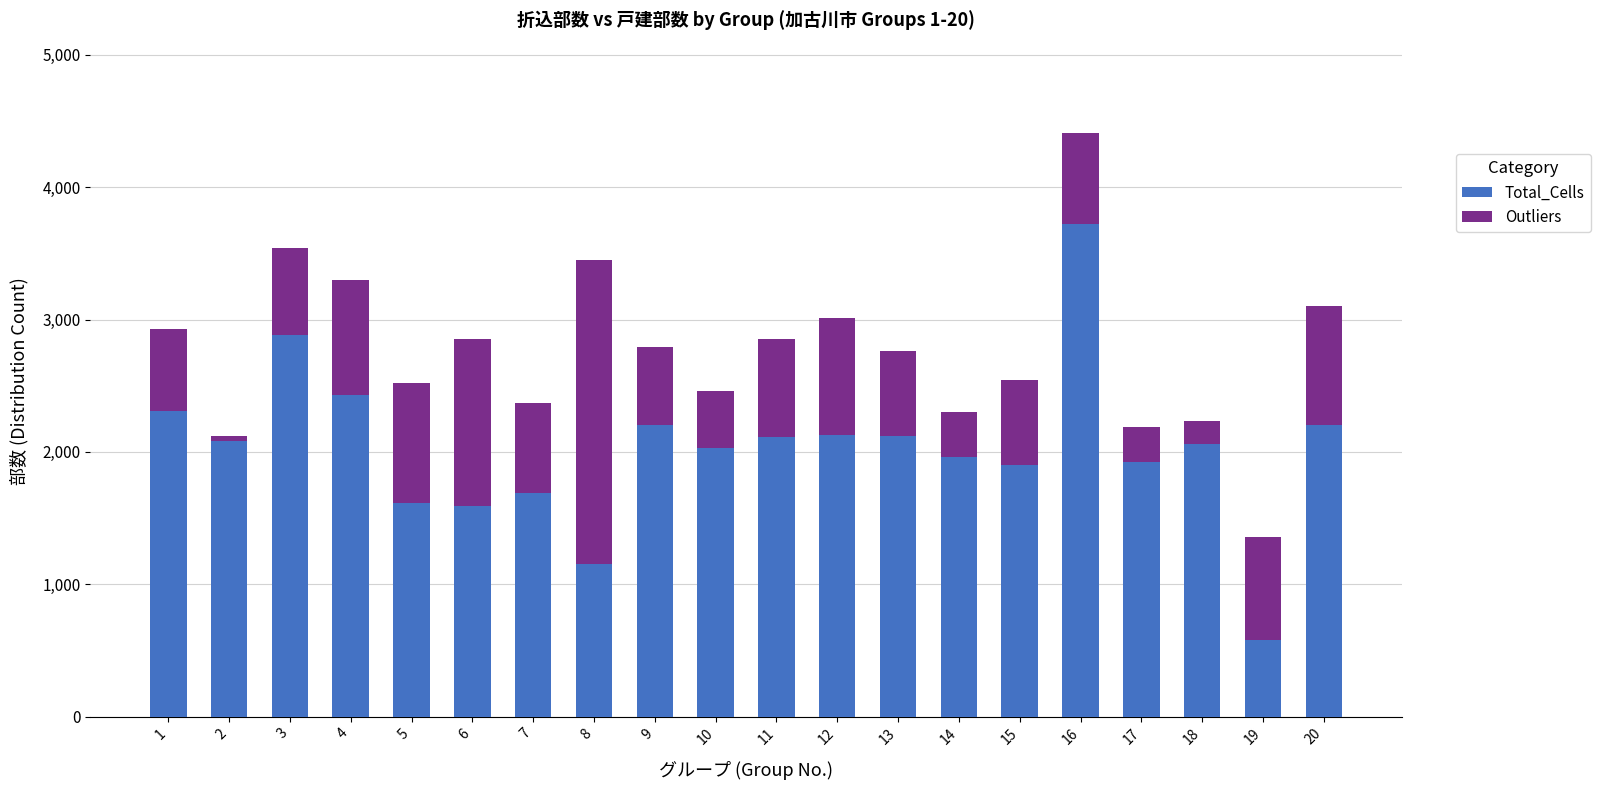

What is the value of the Total_Cells bar at the 11th from the left?

2110